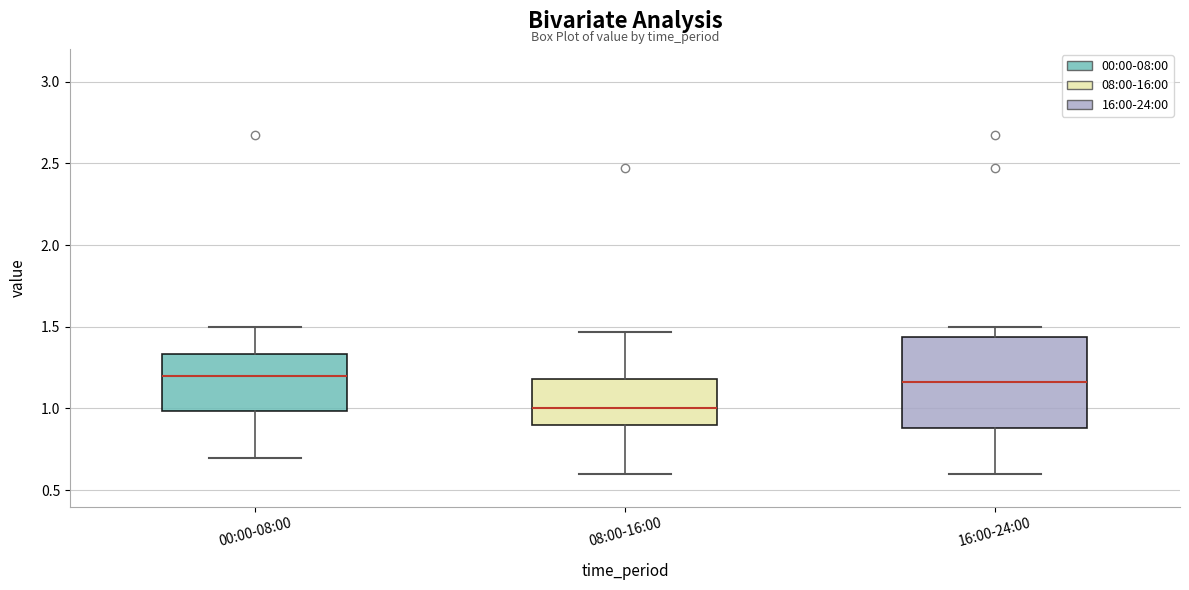

Reading left to right, transcribe this box plot: for each box, give where its median line is, the range the box spans, and where its two whiskers end, as read against the y-axis. The values are not printed on the chart, so give them approximately, as read against the axis.

00:00-08:00: median 1.20, box 1.00 to 1.35, whiskers 0.70 to 1.50
08:00-16:00: median 1.00, box 0.90 to 1.20, whiskers 0.60 to 1.45
16:00-24:00: median 1.15, box 0.90 to 1.45, whiskers 0.60 to 1.50